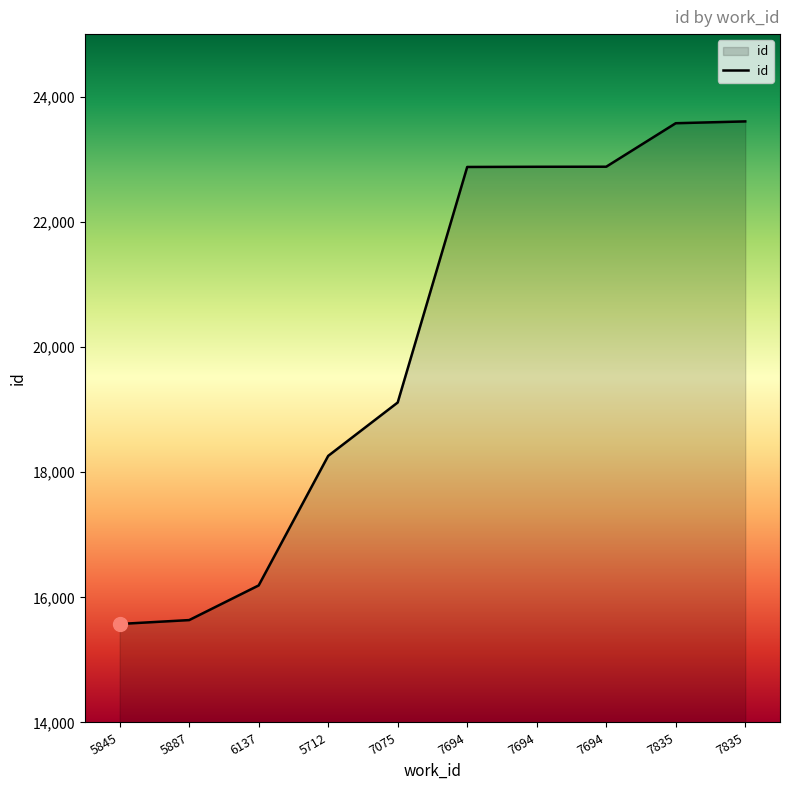

How many lines are shown in the chart?

1